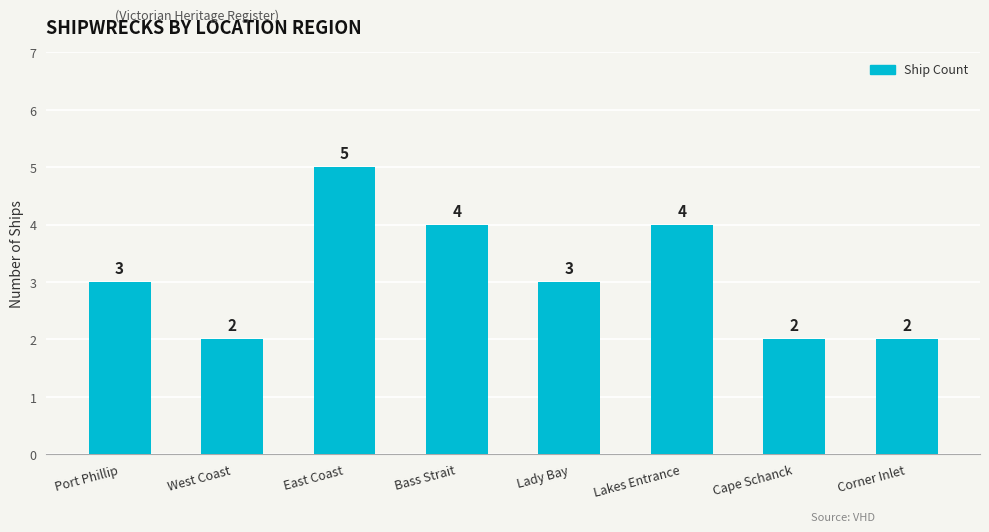

Read the value at East Coast.

5